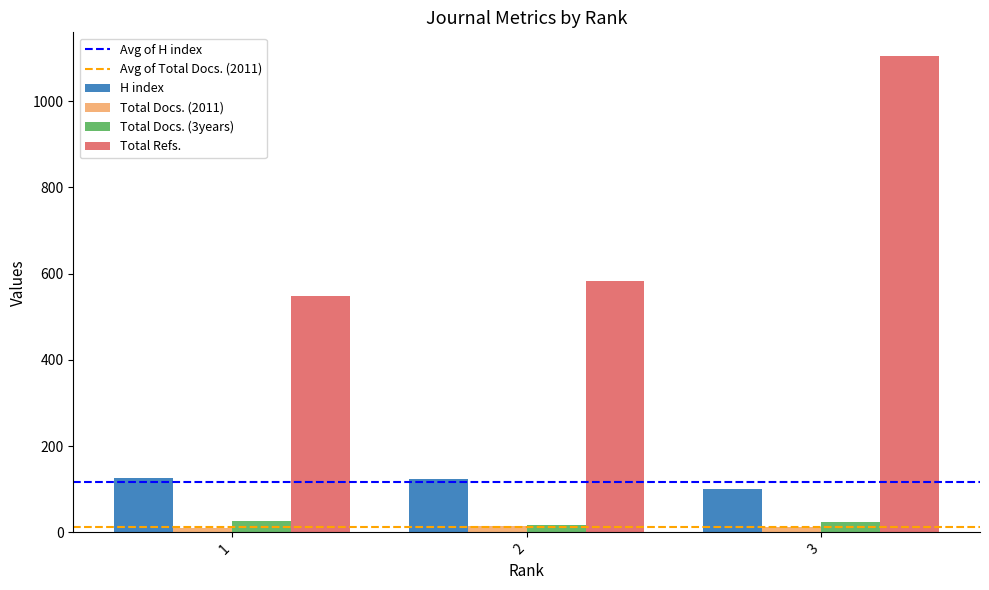

What is the average value of the Total Refs. series?

745